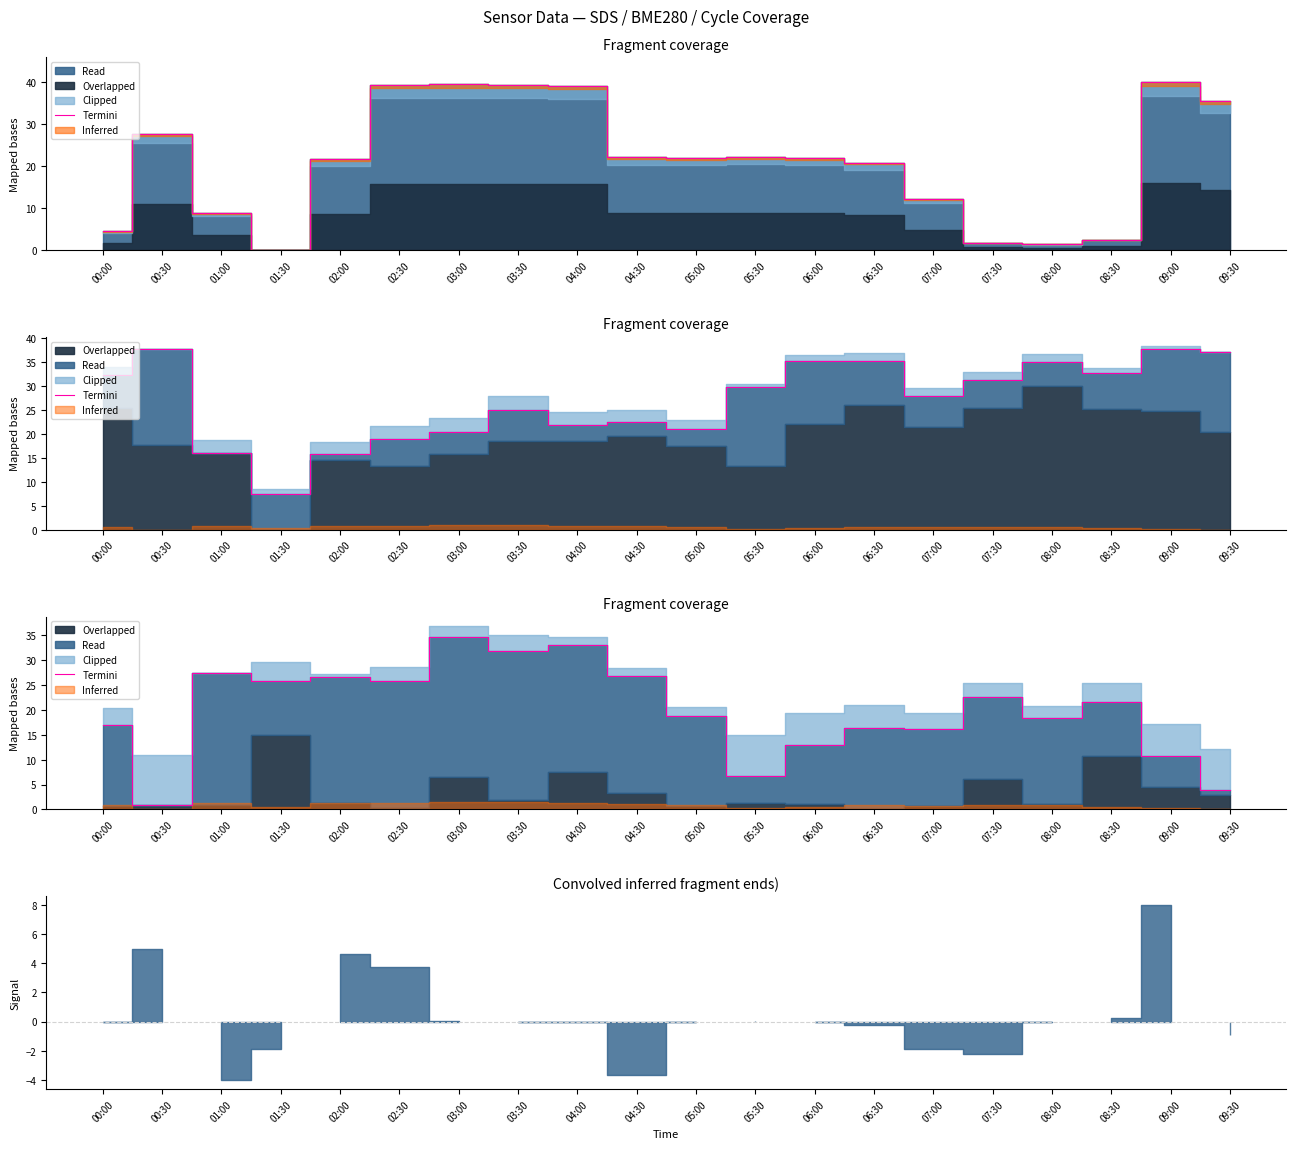

The chart shows a value of 22.2 at 06:00. True or false?

False